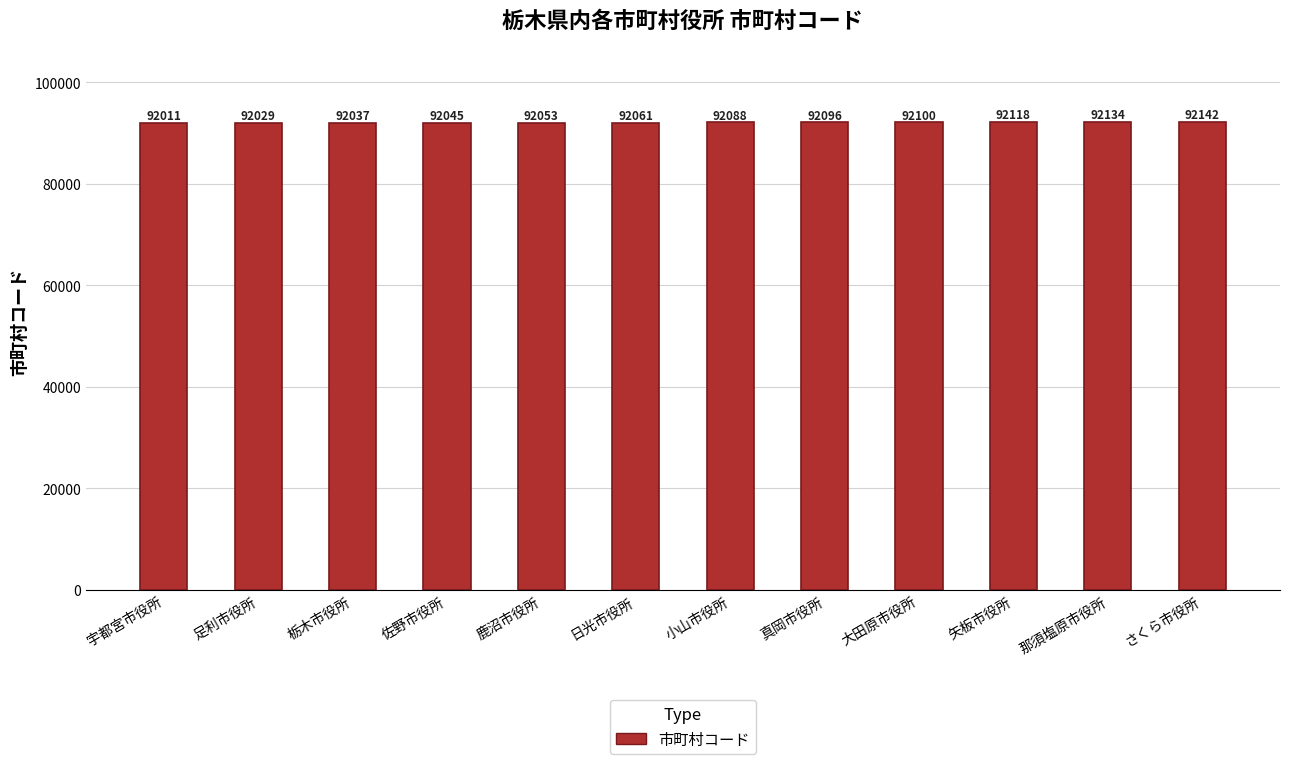

What is the average value?

92076